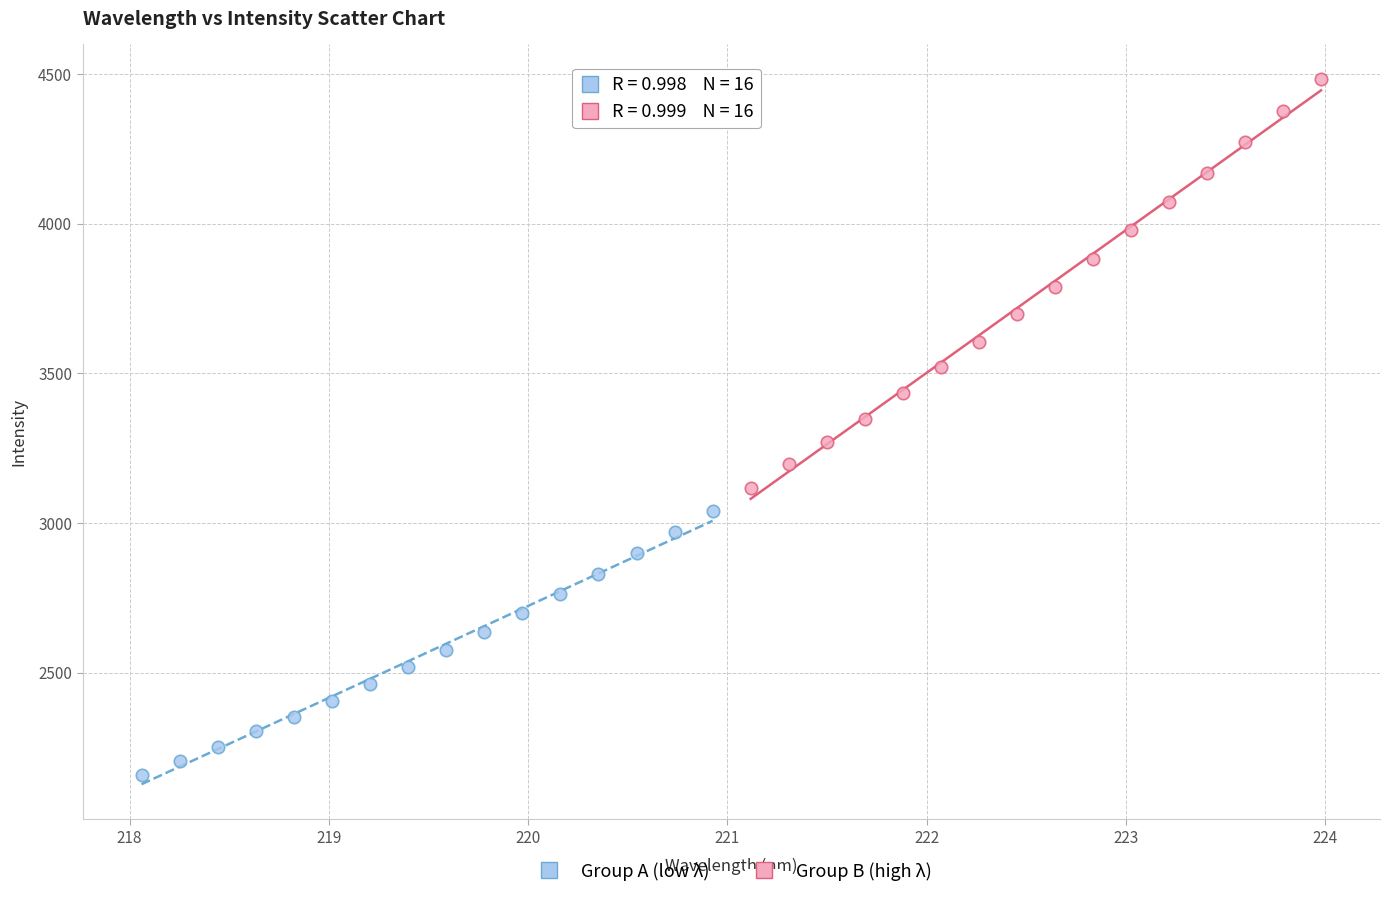

Which series reaches the minimum Y coordinate?

Group A (low λ)